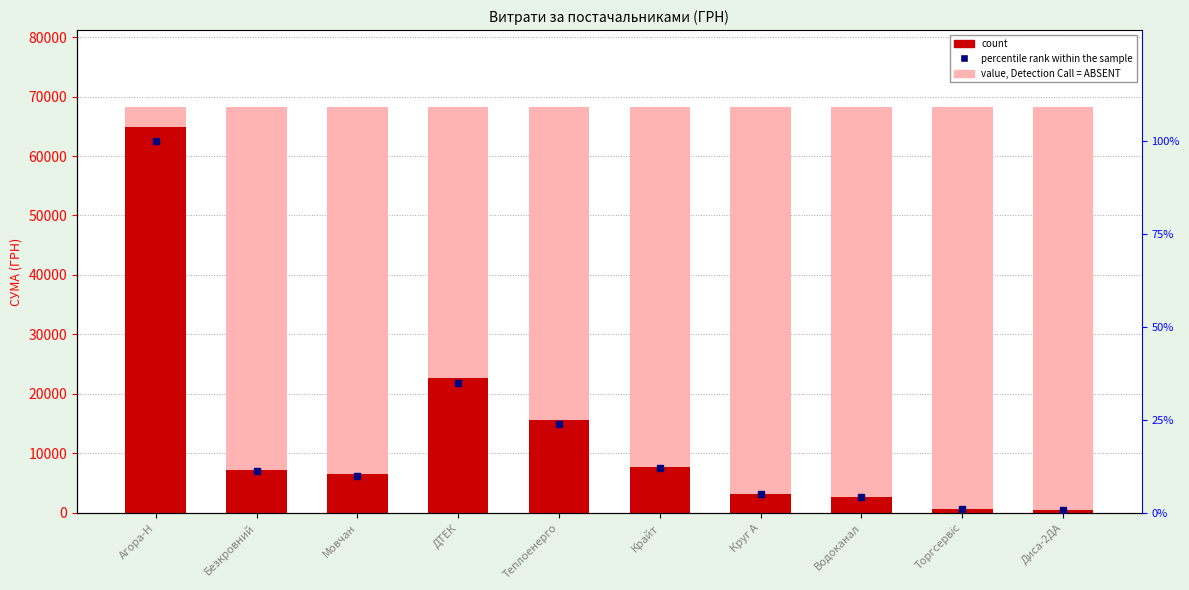

Reading left to right, list all the values displayed in this chart.

value, Detection Call = ABSENT: 68188.8	68188.8	68188.8	68188.8	68188.8	68188.8	68188.8	68188.8	68188.8	68188.8
count: 64941.7	7274.4	6510.9	22733.0	15570.0	7757.3	3213.5	2712.0	715.5	450.0
percentile rank within the sample: 100.0	11.2	10.0	35.0	24.0	11.9	4.9	4.2	1.1	0.7